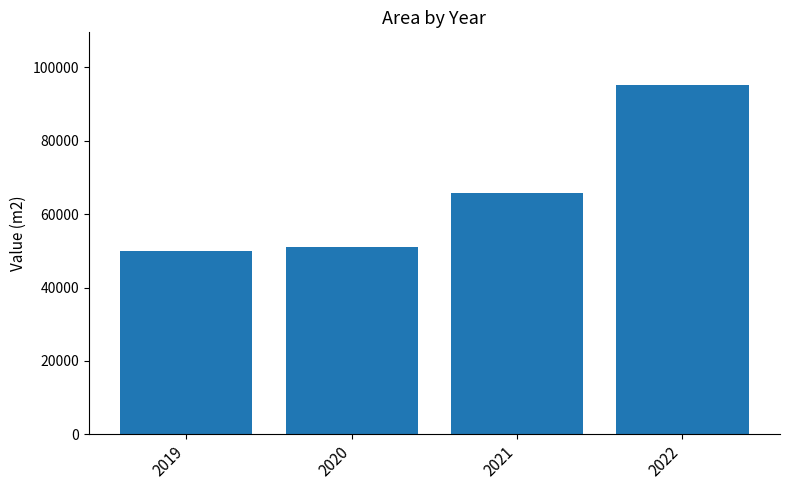

List the labels in order of value, smallest first.

2019, 2020, 2021, 2022